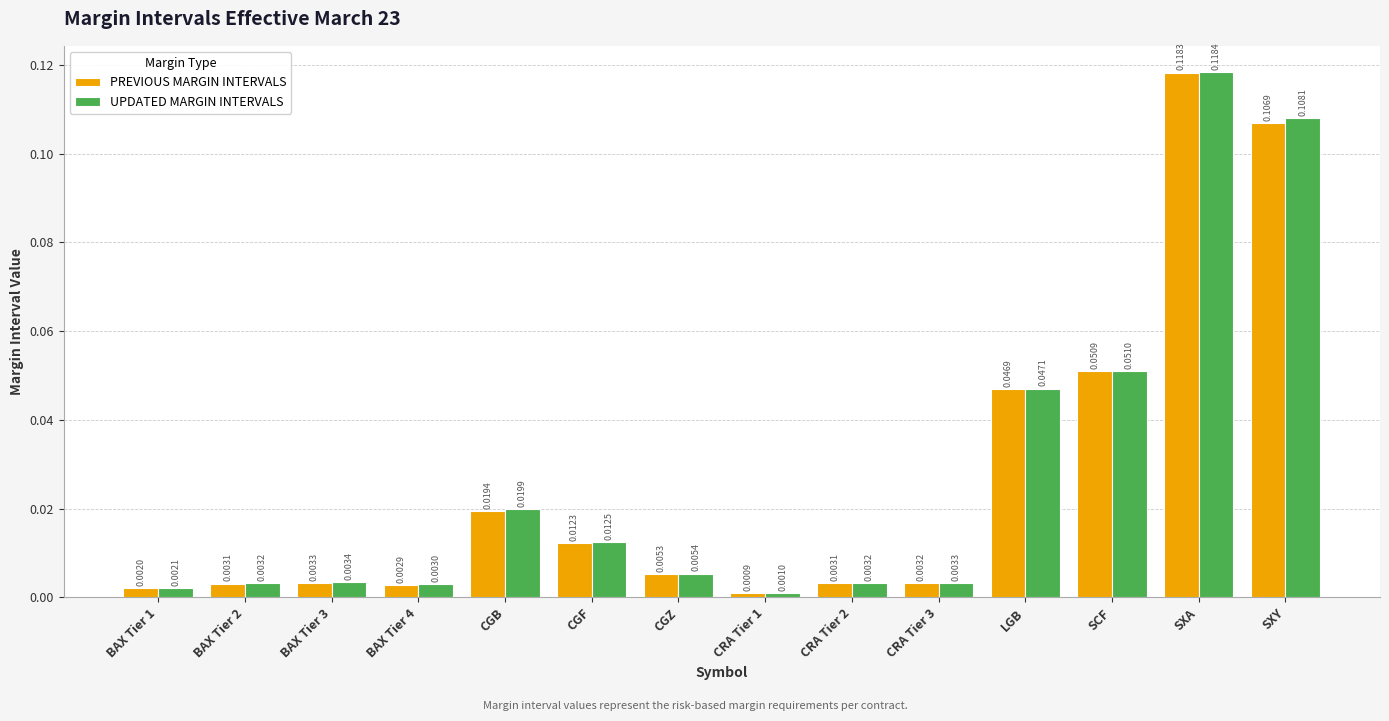

At which label does PREVIOUS MARGIN INTERVALS reach its peak?

SXA